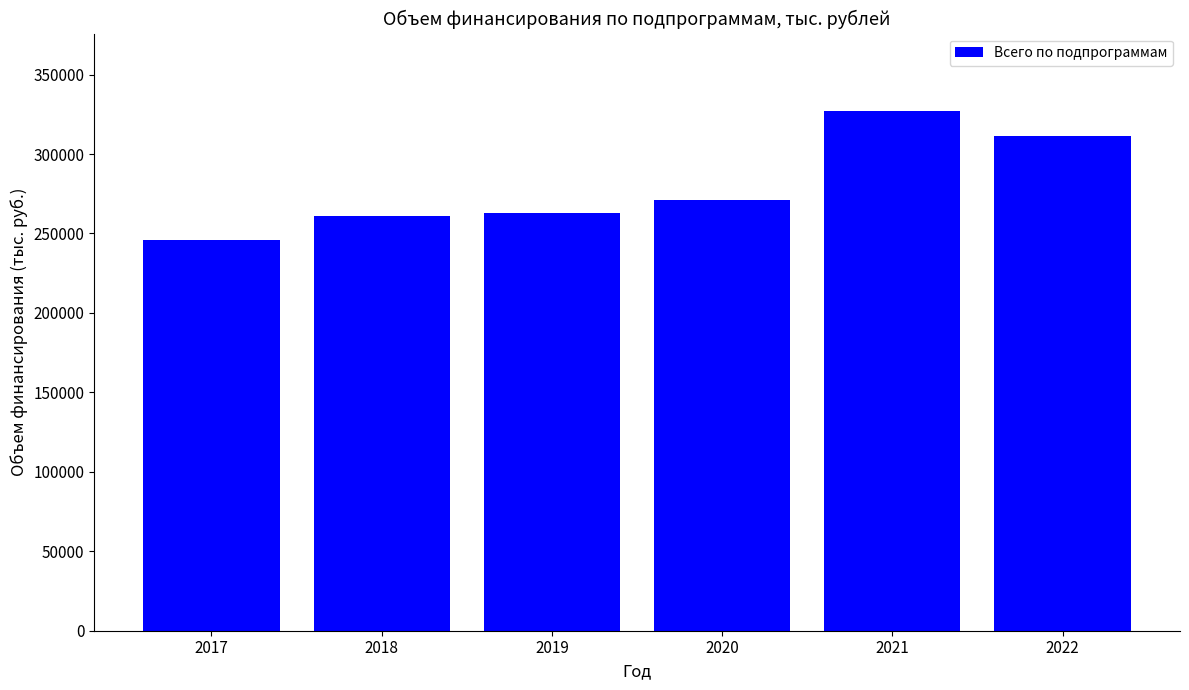

Reading right to left, what are all the values shown in this chart?

311271.2	326773.5	270818.0	262991.8	261112.3	246073.6